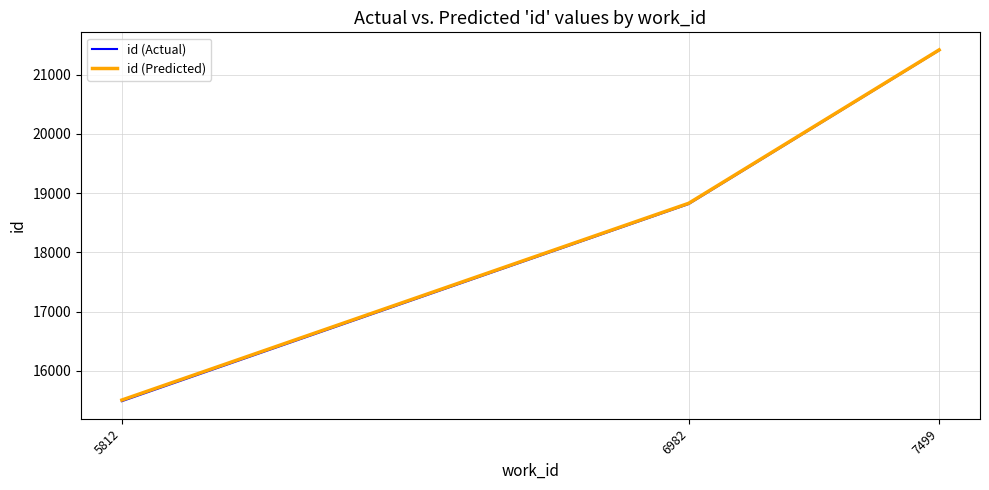

At how many categories does at least one series exceed 18759?

2